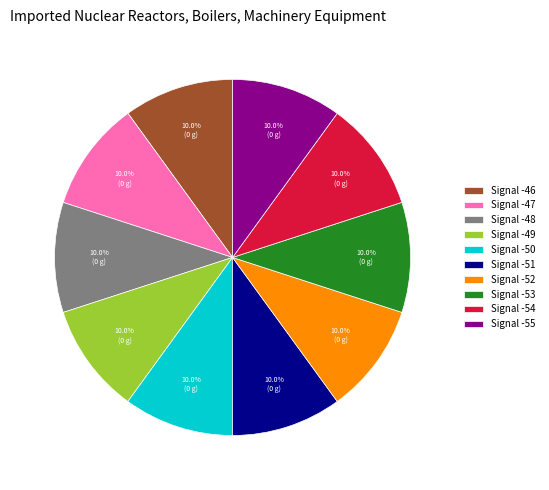

What is the ratio of the value at Signal -48 to the value at Signal -51?

1.0